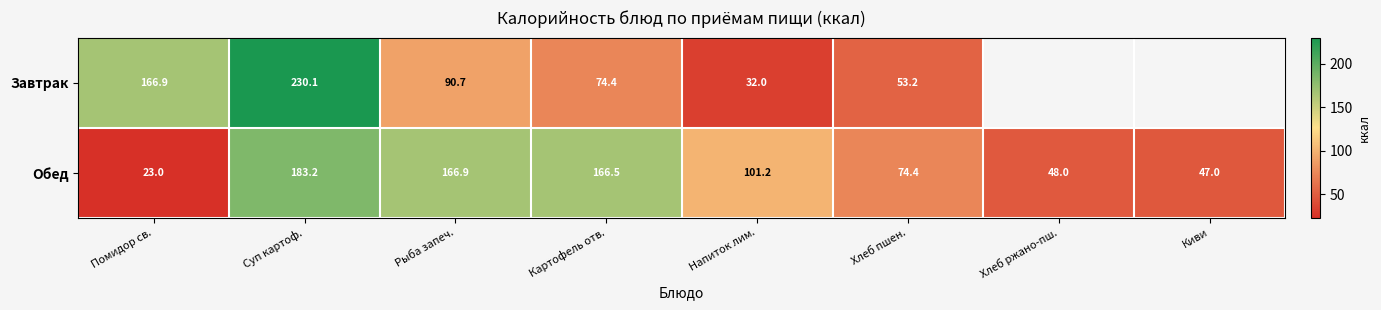

What is the smallest value displayed?

23.0